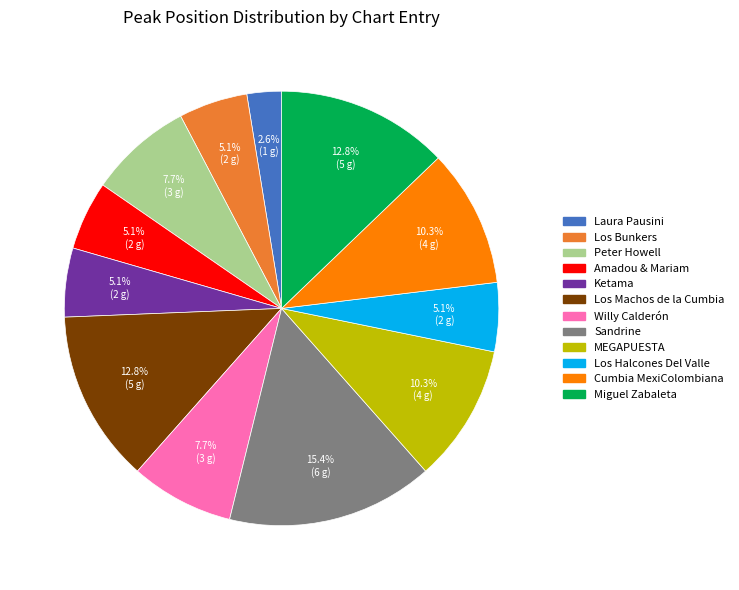

Count the number of slices in the pie.

12